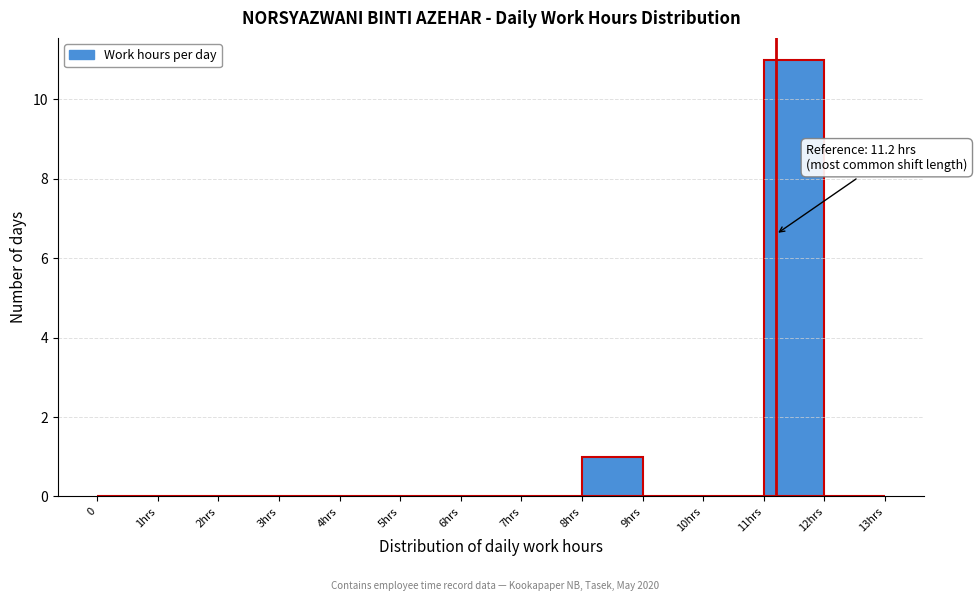

Reading left to right, list all the values displayed in this chart.

0=0	1hrs=0	2hrs=0	3hrs=0	4hrs=0	5hrs=0	6hrs=0	7hrs=0	8hrs=1	9hrs=0	10hrs=0	11hrs=11	12hrs=0